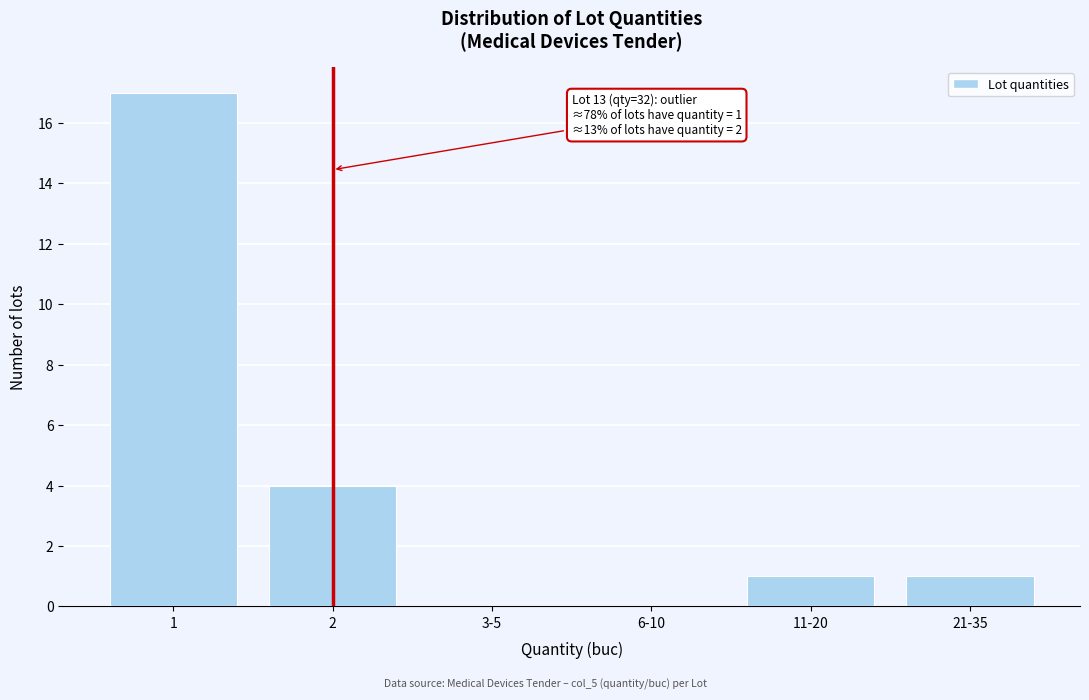

Reading right to left, what are all the values shown in this chart?

21-35=1	11-20=1	6-10=0	3-5=0	2=4	1=17